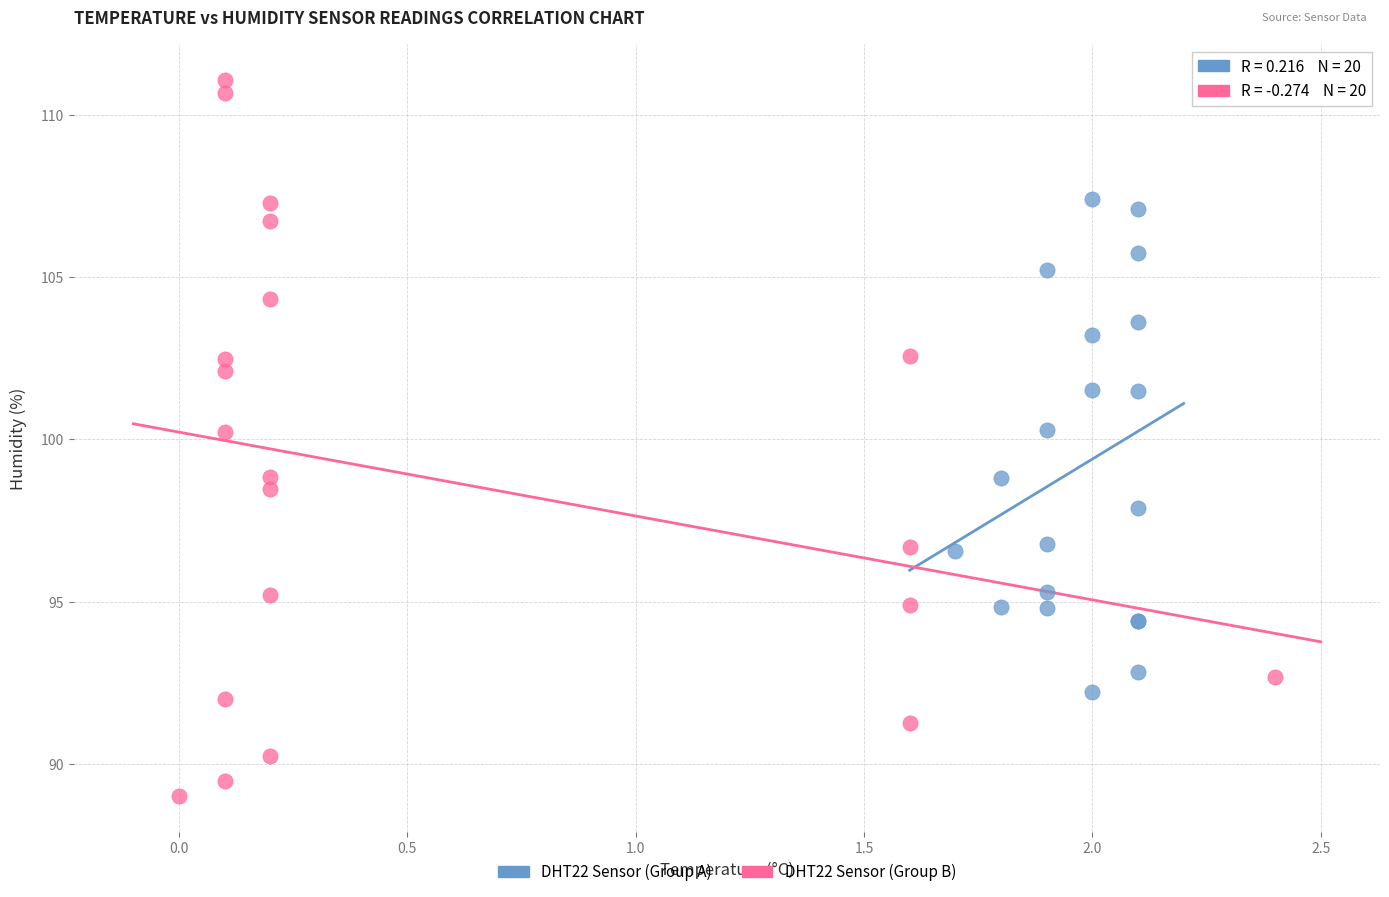

Which series reaches the maximum Y coordinate?

DHT22 Sensor (Group B)